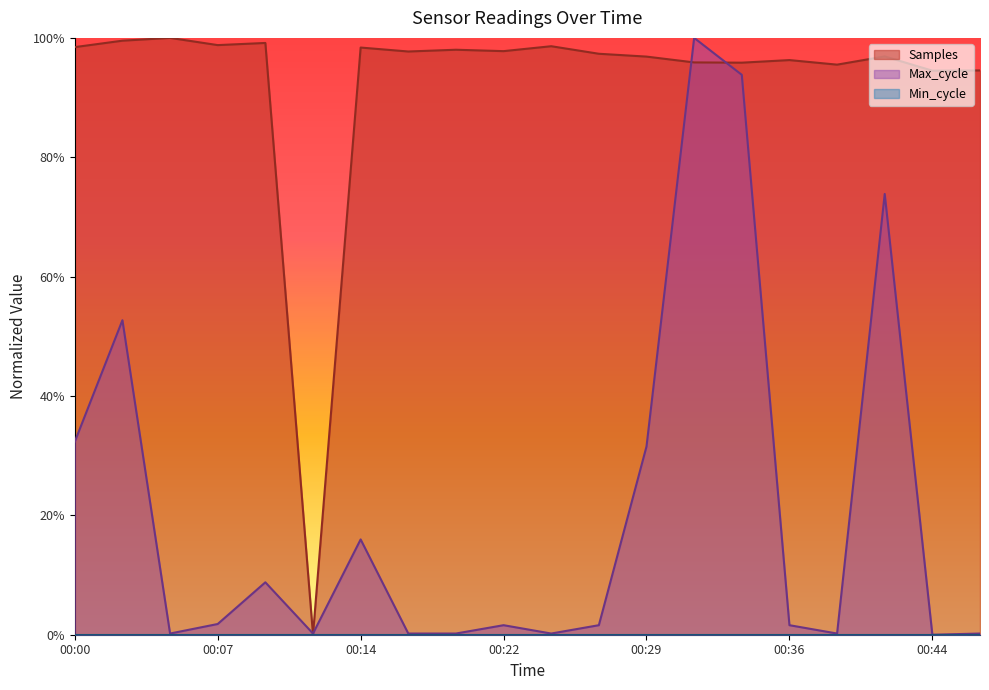

Is it true that Max_cycle equals 0.0 at 00:27?

True